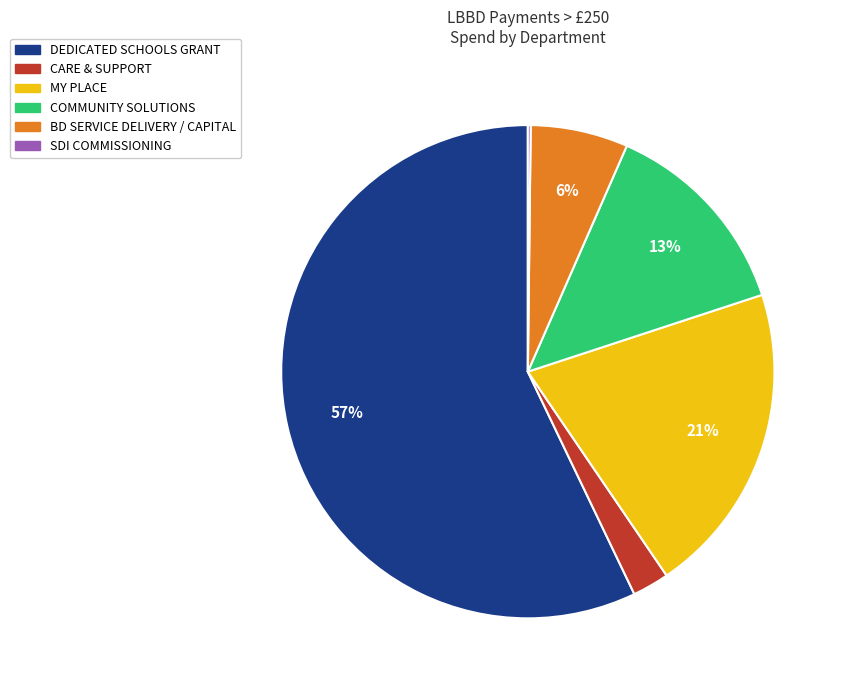

To the nearest percent, what is the average slice percentage?

17%